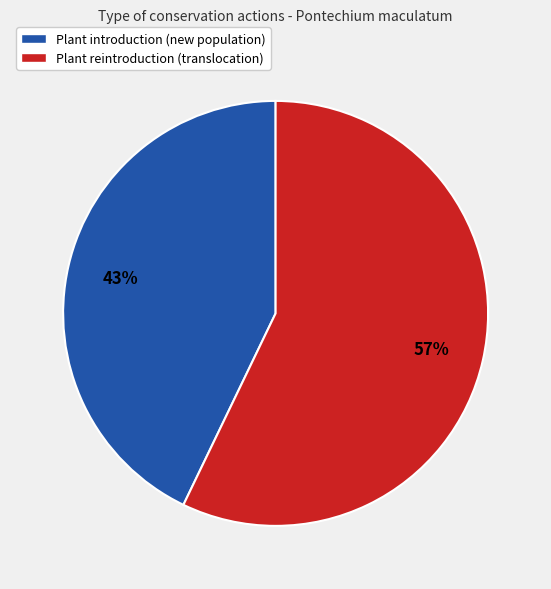

To the nearest percent, what is the difference between the Plant introduction (new population) and Plant reintroduction (translocation) slice percentages?

14%